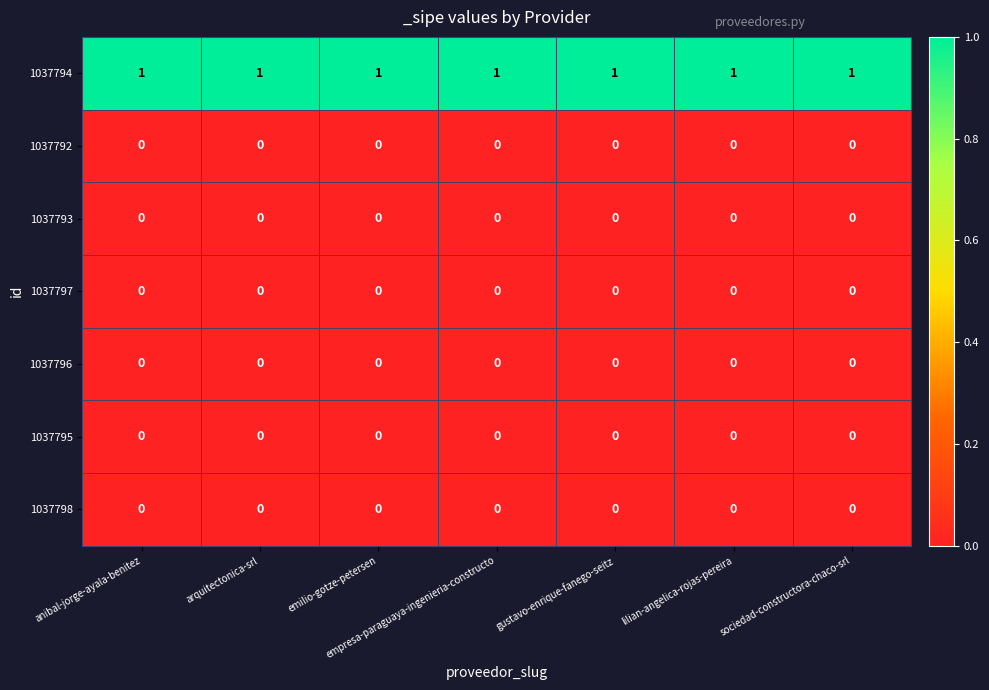

Which series has the largest total across all categories?

1037794